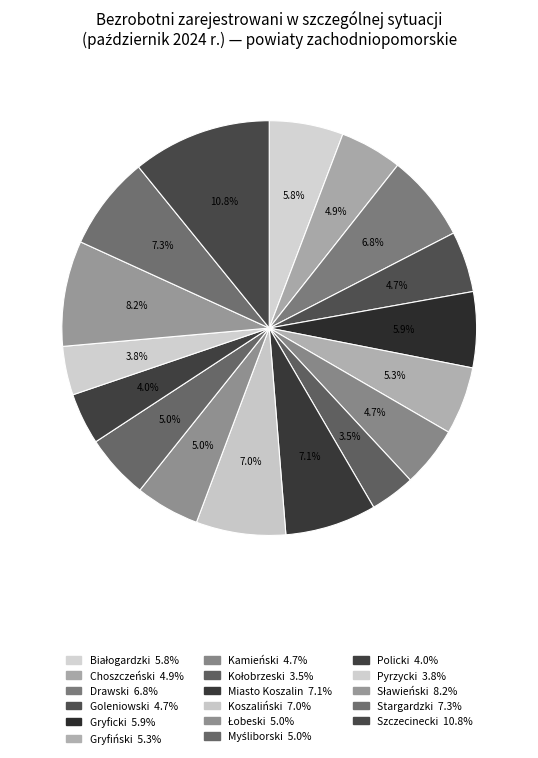

What percentage is the Koszaliński slice, to the nearest percent?

7%